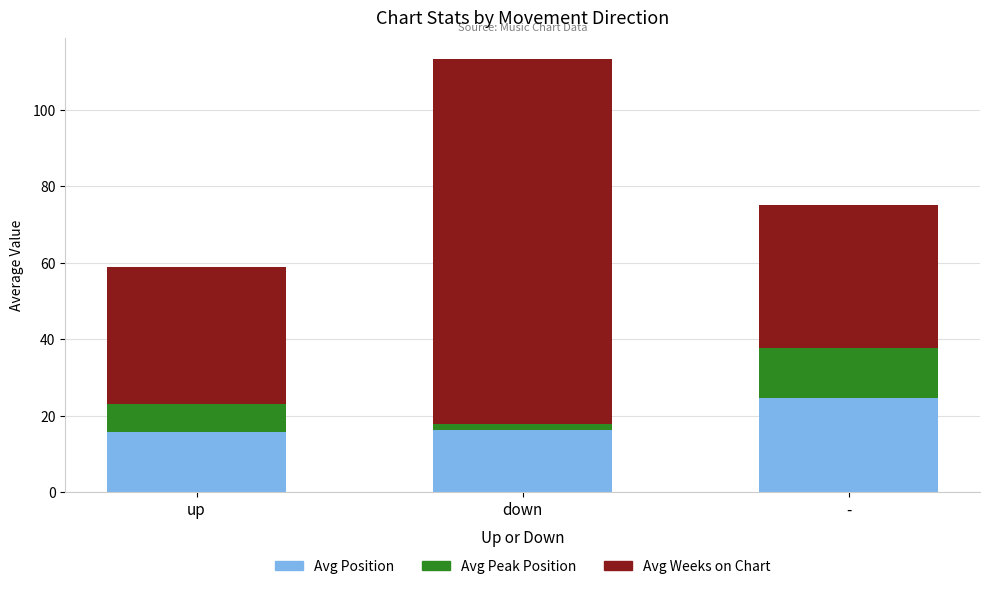

Is it true that Avg Position equals 15.7 at up?

True